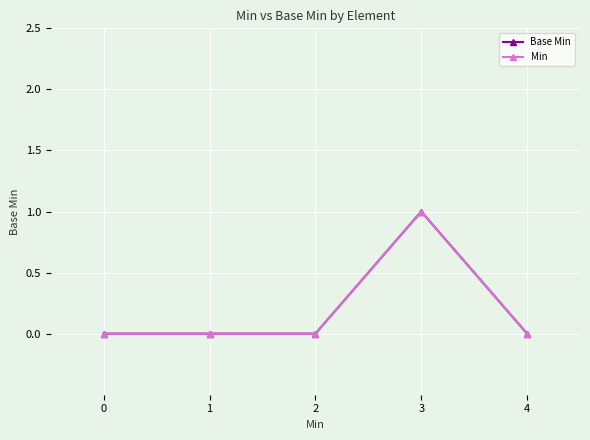

Does the chart have visible grid lines?

Yes